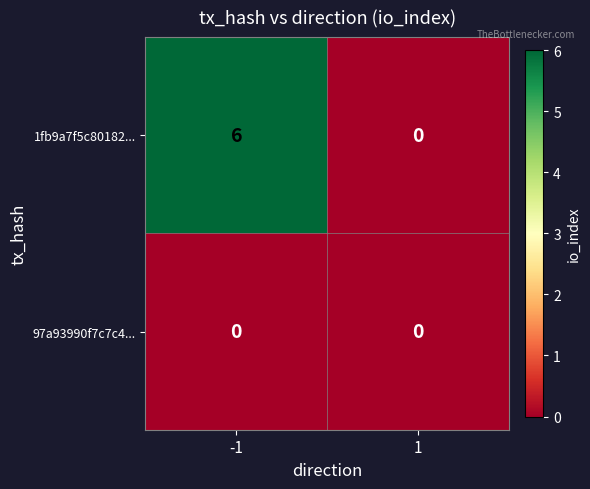

Reading left to right, transcribe all the data shown in this chart.

1fb9a7f5c80182...: -1=6	1=0
97a93990f7c7c4...: -1=0	1=0